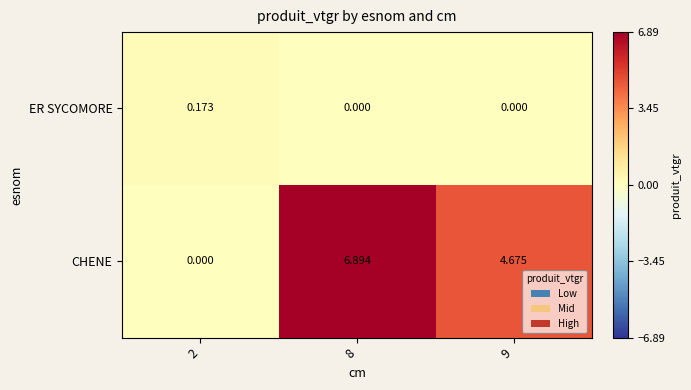

Is the value of ER SYCOMORE at 8 greater than the value of CHENE at 9?

No